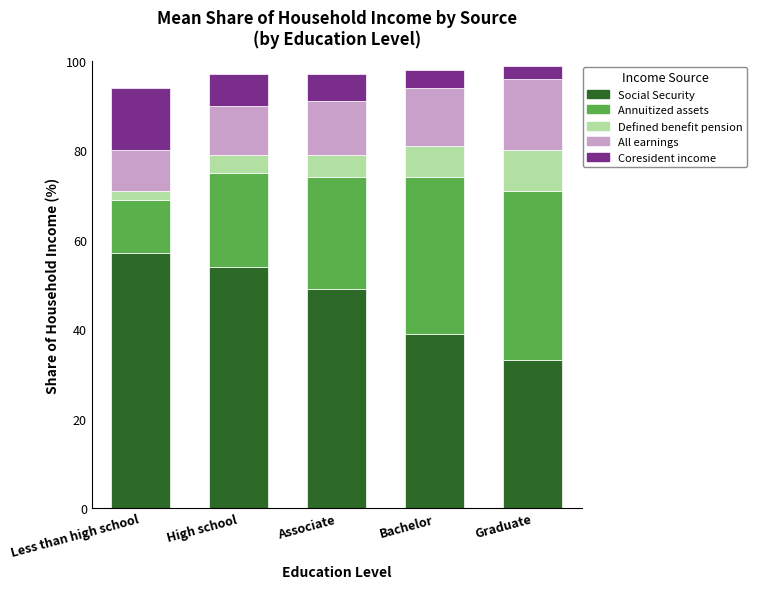

What is the sum of the Social Security values at Bachelor and Associate?

88.0